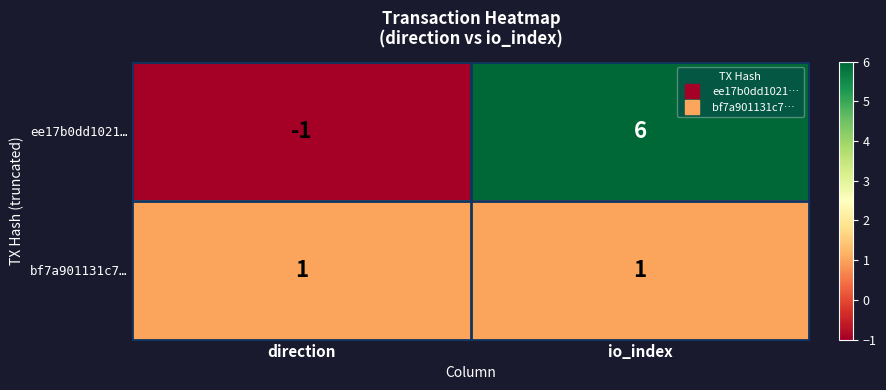

What is the minimum value shown in the chart?

-1